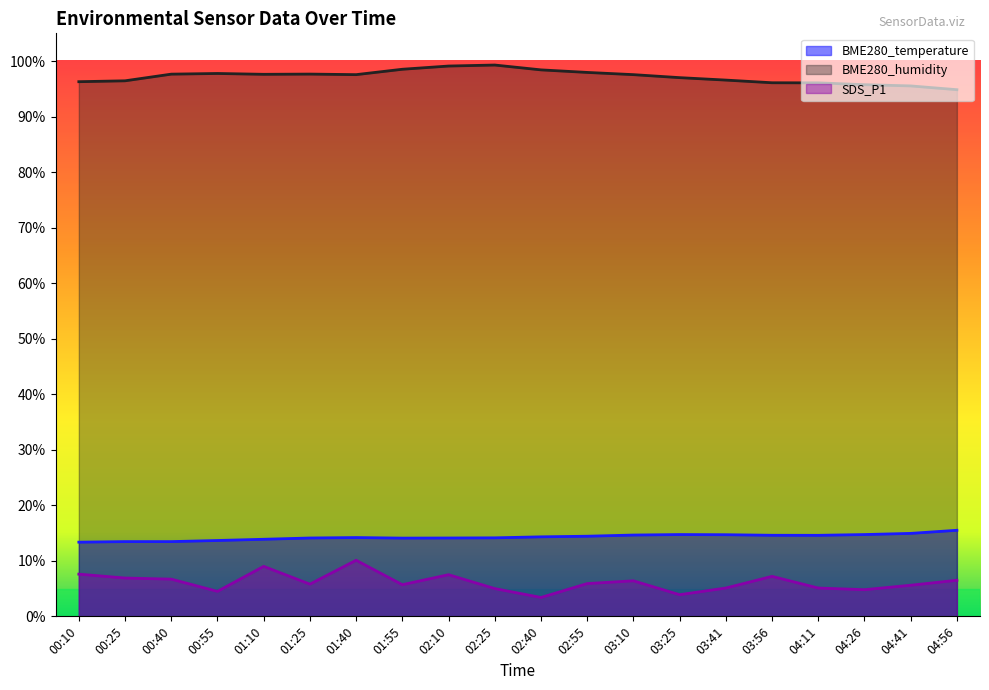

Which series has the widest spread of values?

SDS_P1